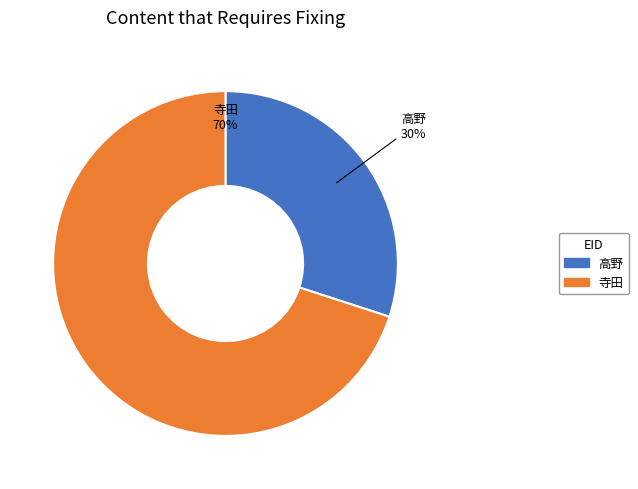

What is the change in value from 221815 高野 栄之 to 10760 寺田 賢治?

+144